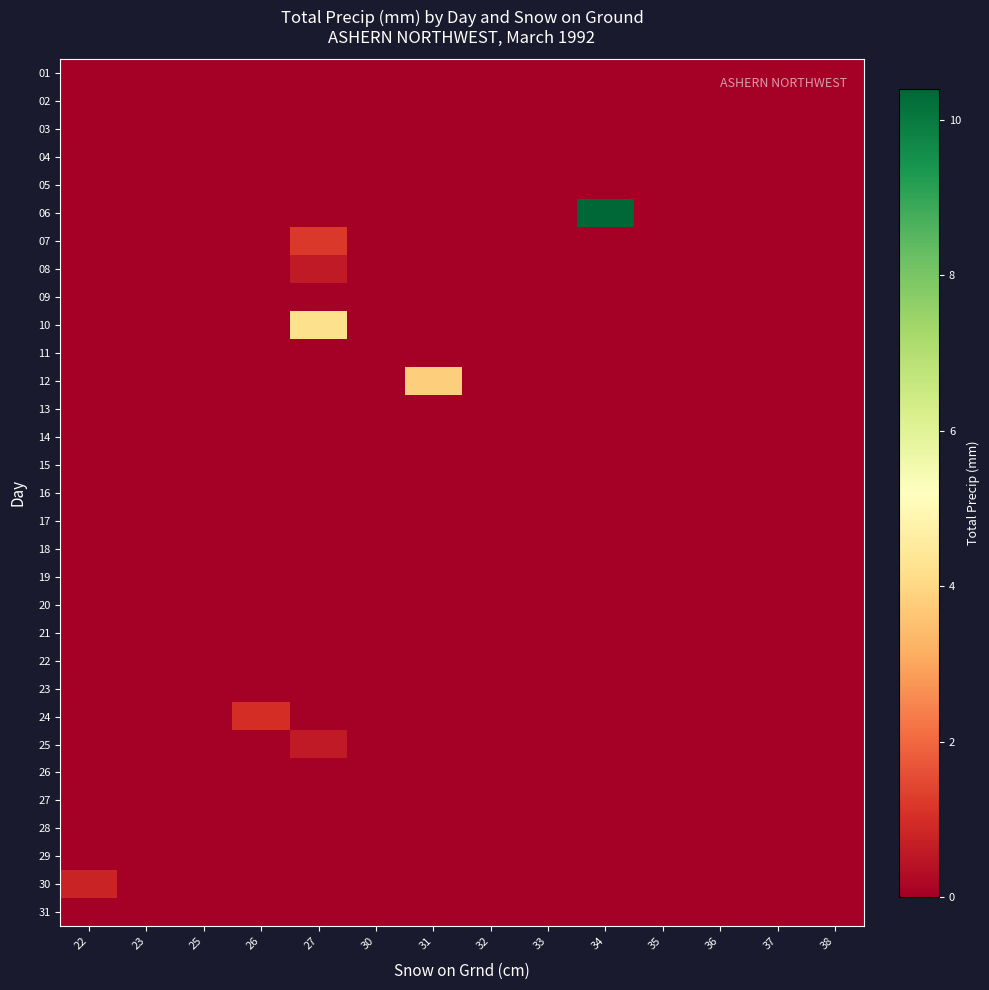

Rank the series by their maximum value, from highest to lowest.

06, 10, 12, 07, 24, 30, 08, 25, 01, 02, 03, 04, 05, 09, 11, 13, 14, 15, 16, 17, 18, 19, 20, 21, 22, 23, 26, 27, 28, 29, 31